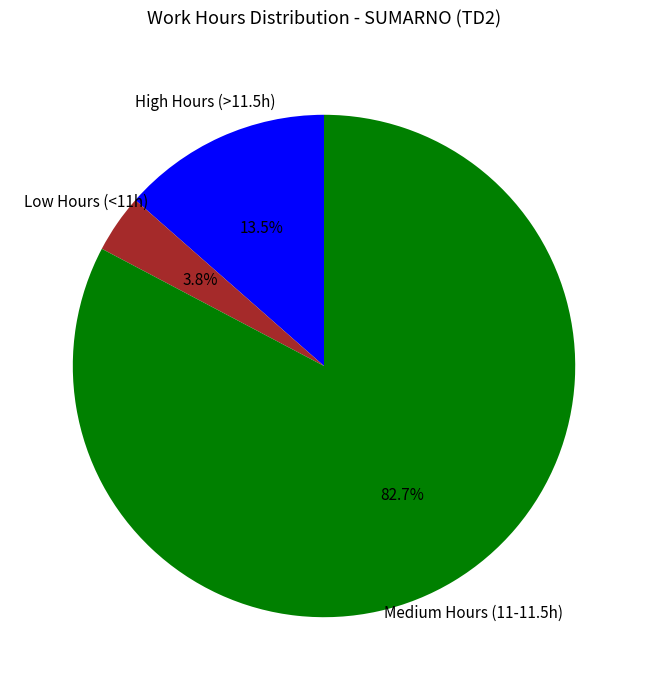

Does any single category account for the majority?

Yes